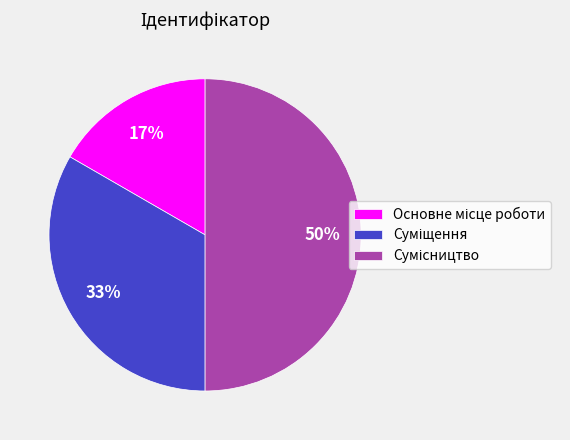

To the nearest percent, what is the difference between the largest and smallest slice percentages?

33%